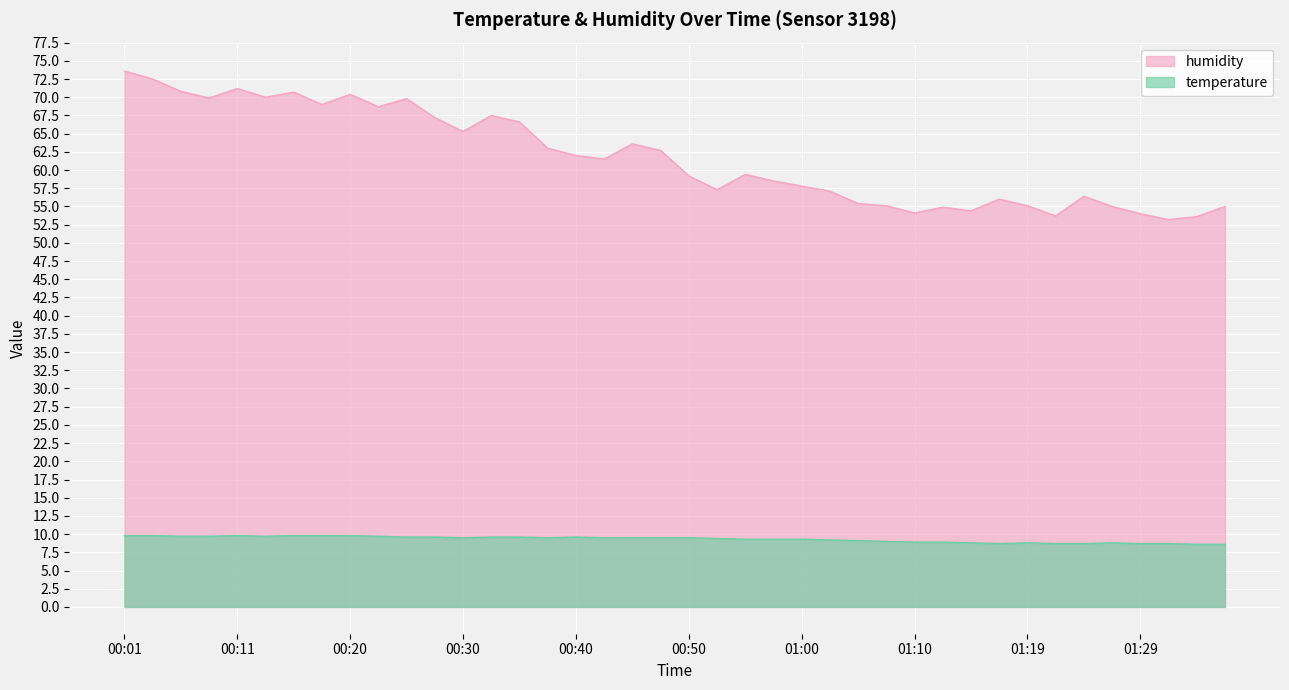

How many data points does each series have?

40